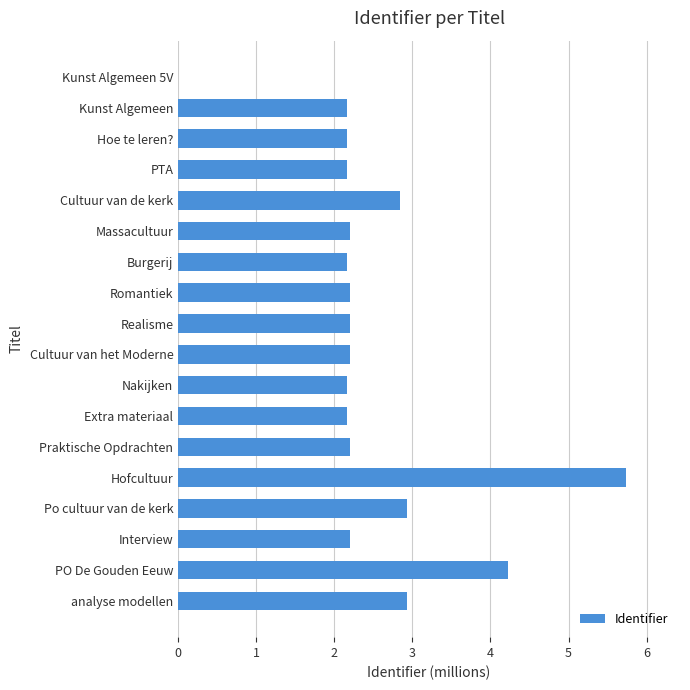

Does the chart contain stacked bars?

No